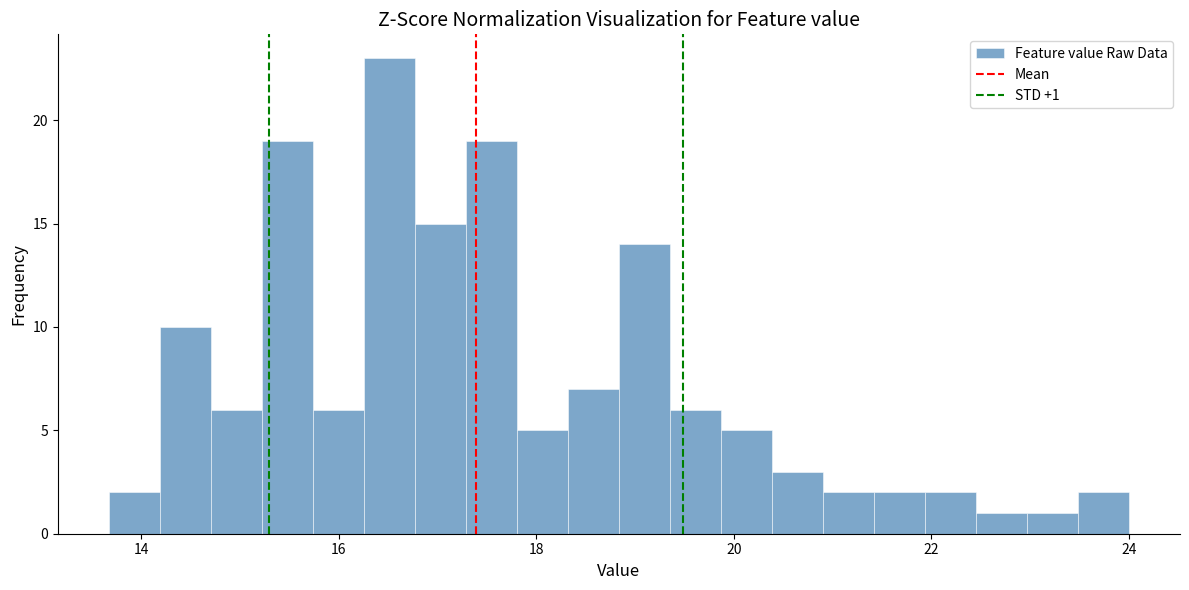

Around what value on the x-axis is the tallest bar? Give the approximate position of its centre, as read against the axis.

16.6